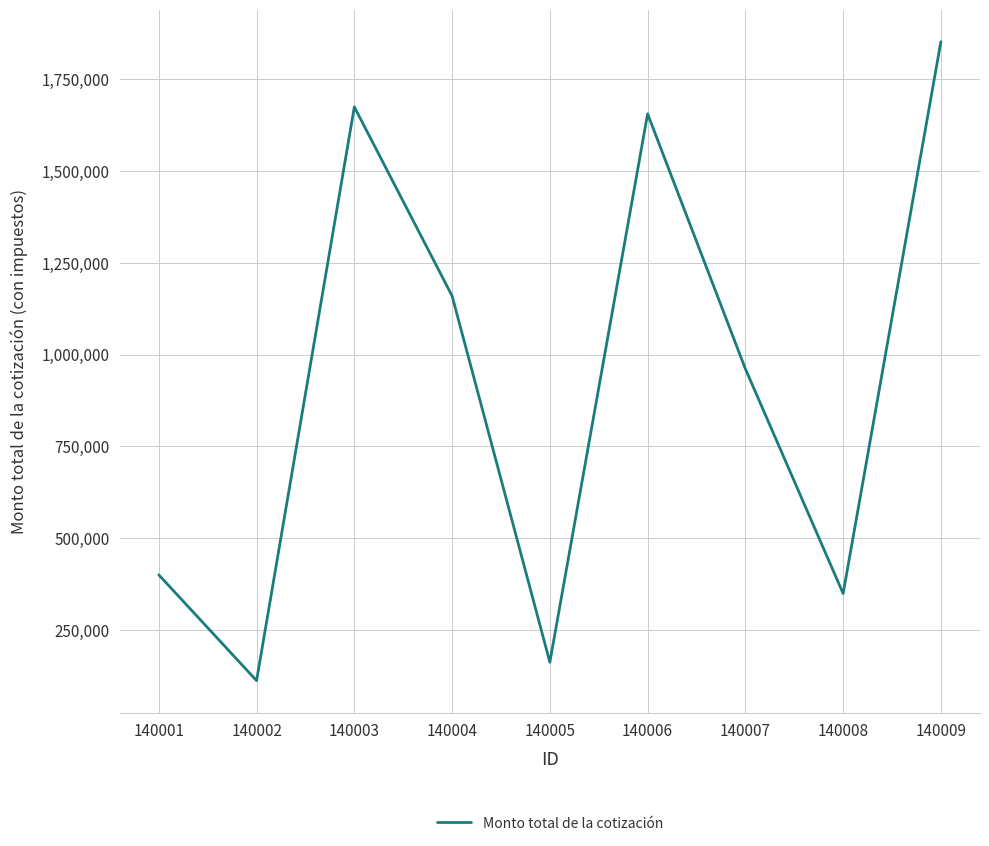

The value at 140007 is 961350.4. True or false?

True